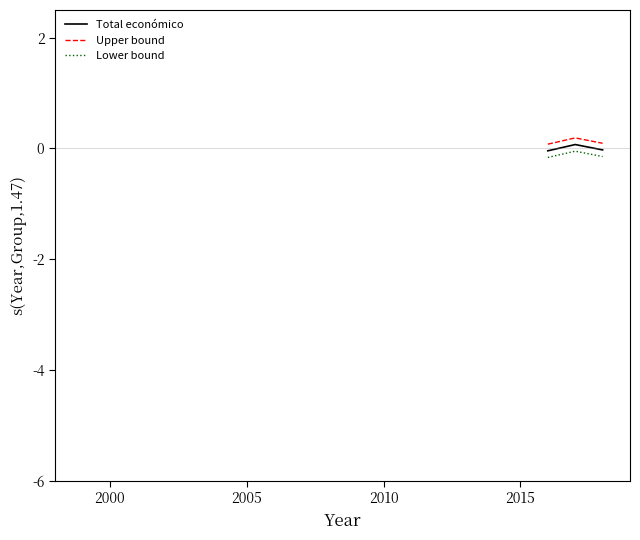

What is the maximum value shown in the chart?

0.2